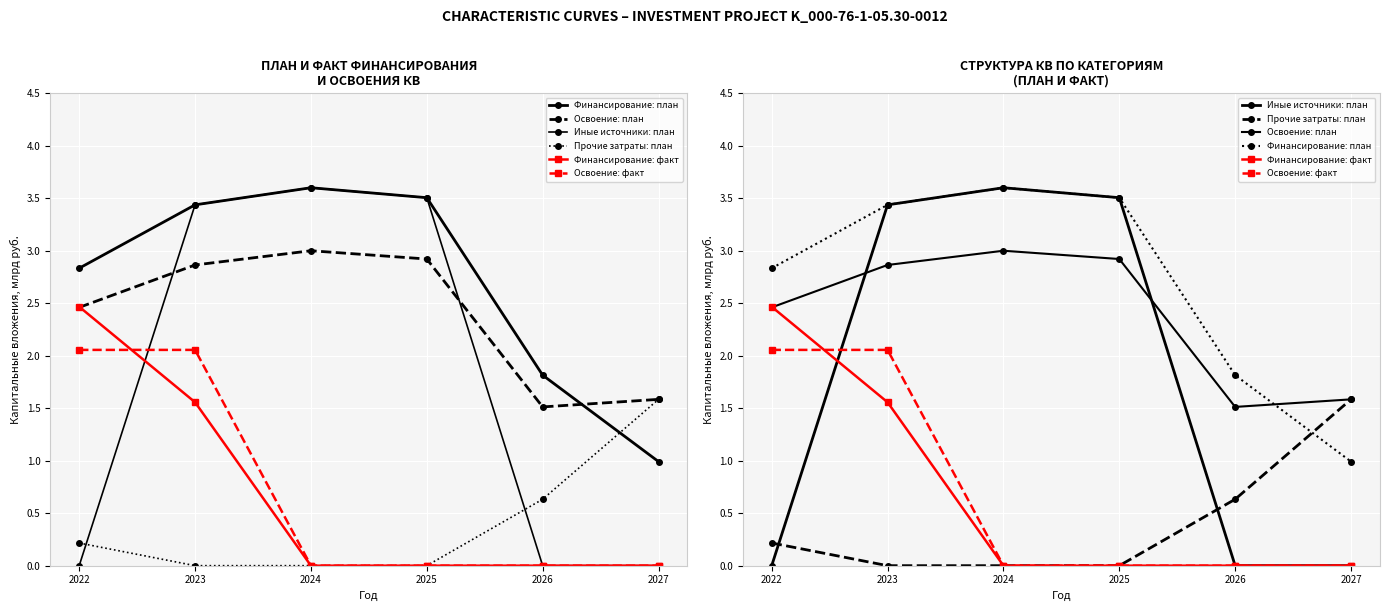

Which category has the lowest value across all series?

2022